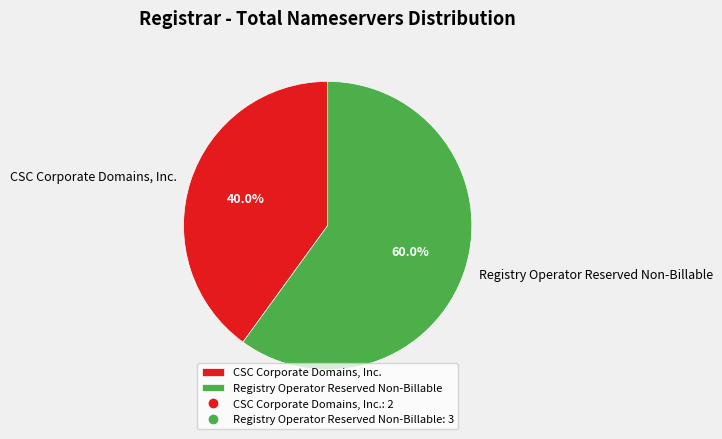

Does Registry Operator Reserved Non-Billable represent more than half of the total?

Yes